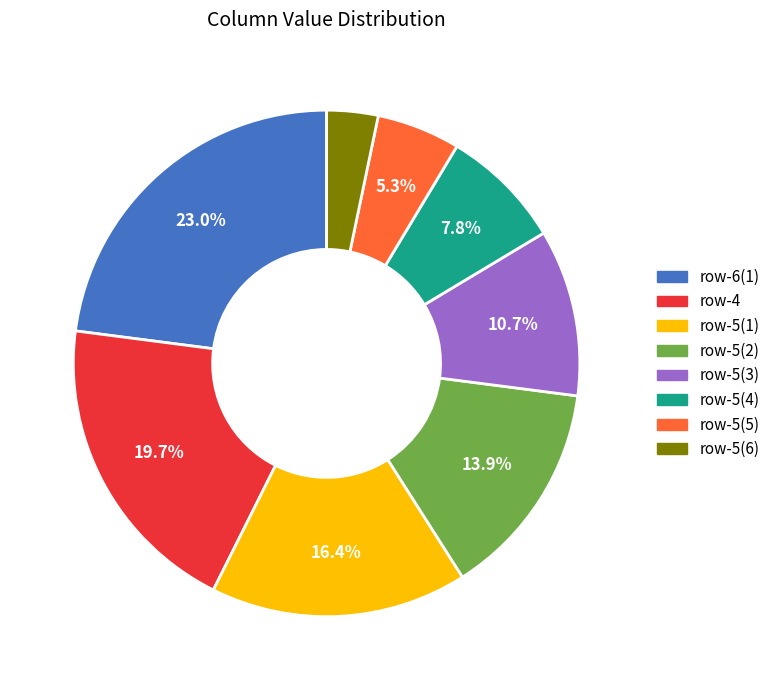

Which slice is the largest?

row-6(1)